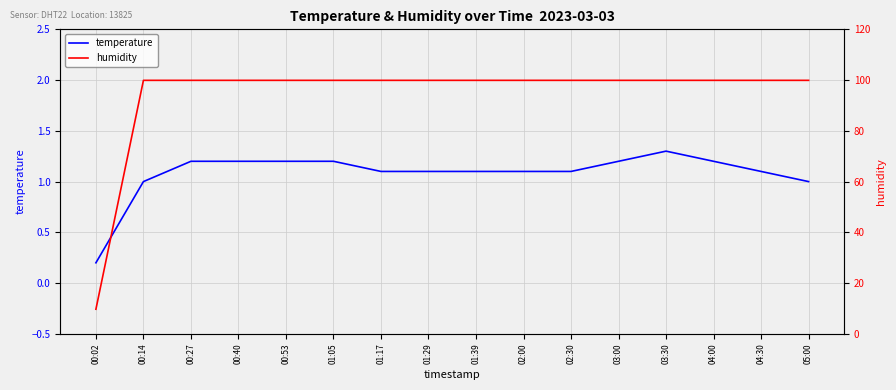

True or false: temperature and humidity cross at least once.

False